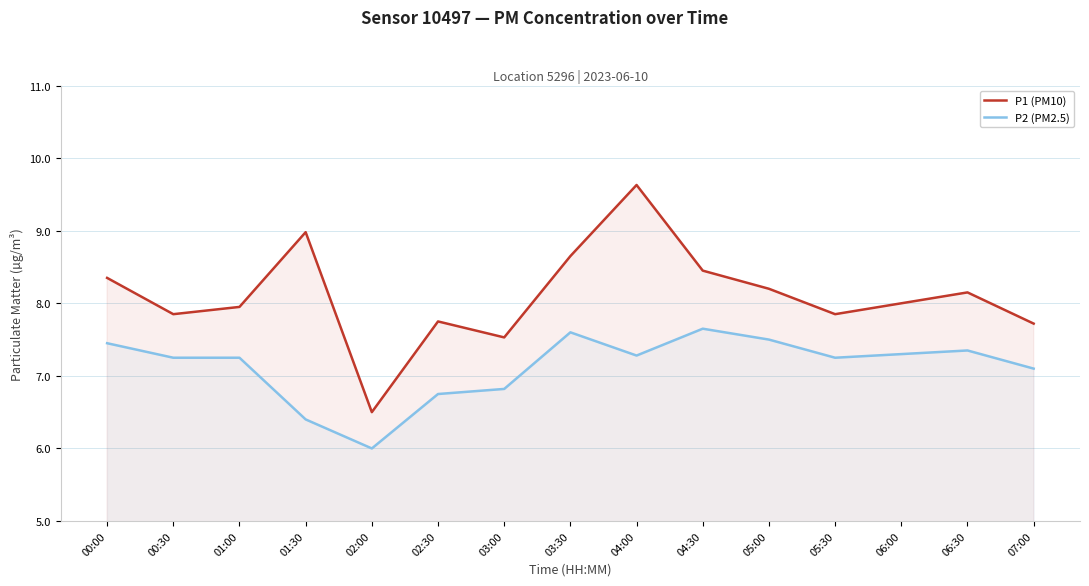

The P1 (PM10) series shows 2.8 at 07:00. True or false?

False